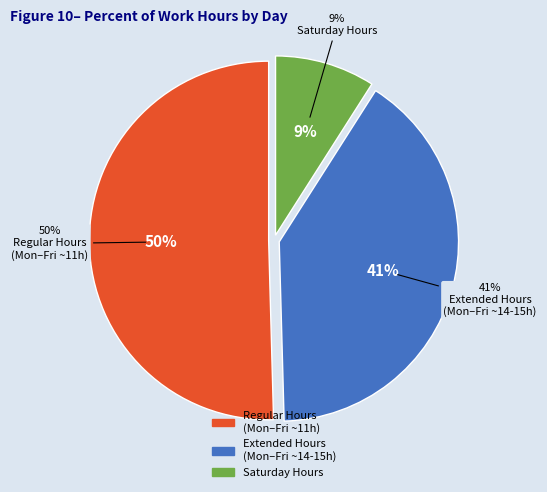

True or false: 18 accounts for 1% of the total.

False